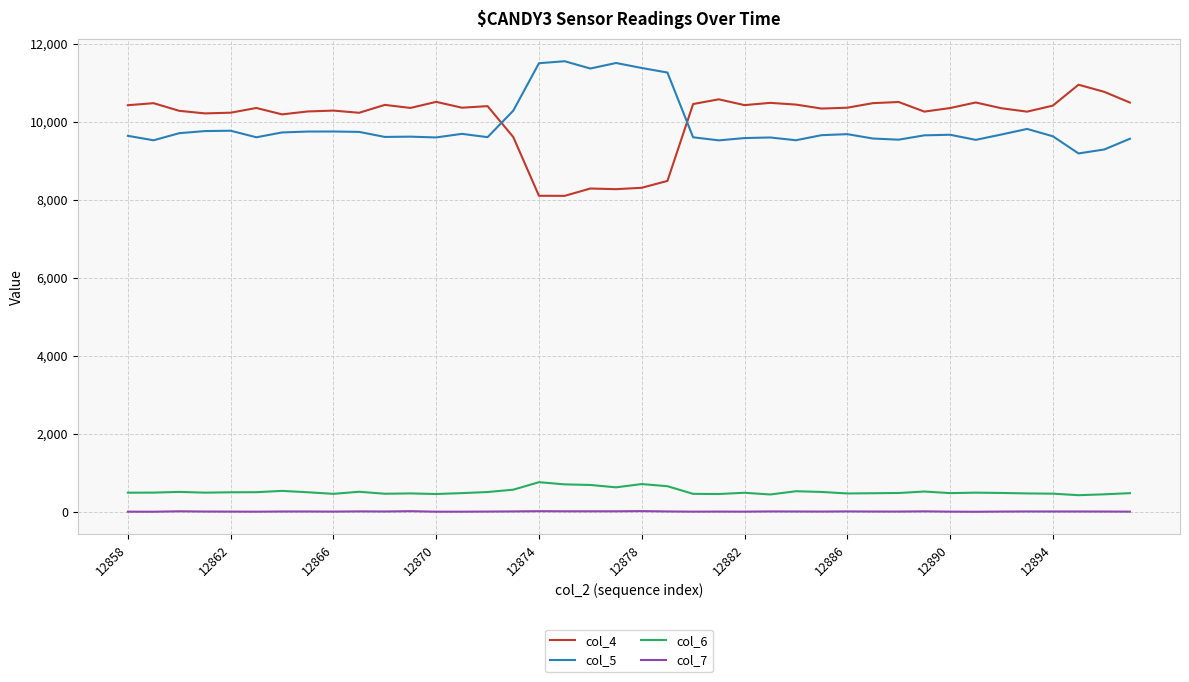

True or false: col_7 and col_4 cross at least once.

False